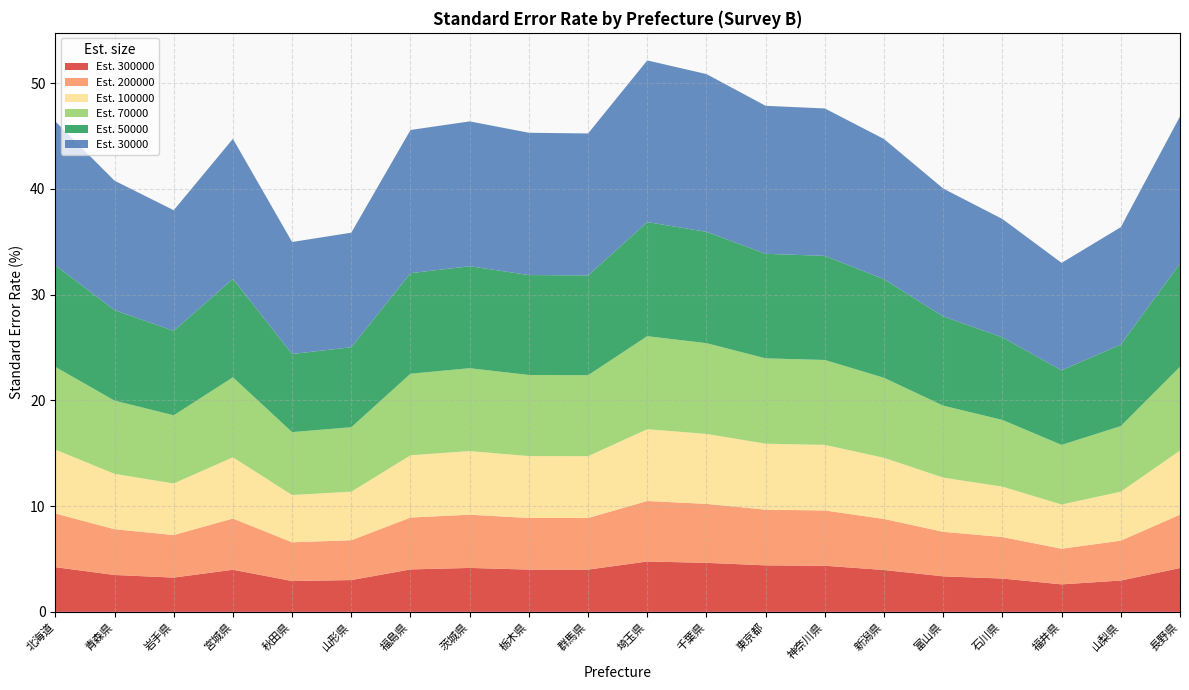

Reading left to right, extract all data points from this chart.

300000: 4.2	3.5	3.2	4.0	2.9	3.0	4.0	4.2	4.0	4.0	4.8	4.6	4.4	4.4	4.0	3.4	3.2	2.6	3.0	4.1
200000: 5.1	4.3	4.0	4.8	3.7	3.8	4.9	5.0	4.9	4.9	5.7	5.6	5.3	5.2	4.8	4.2	3.9	3.4	3.8	5.1
100000: 6.0	5.2	4.9	5.8	4.5	4.6	5.9	6.0	5.9	5.9	6.8	6.6	6.2	6.2	5.8	5.1	4.8	4.2	4.6	6.1
70000: 7.8	6.9	6.4	7.6	5.9	6.1	7.7	7.8	7.7	7.7	8.8	8.6	8.1	8.0	7.6	6.8	6.3	5.6	6.2	7.9
50000: 9.6	8.6	8.0	9.3	7.4	7.6	9.5	9.6	9.5	9.4	10.8	10.5	9.9	9.8	9.3	8.4	7.8	7.0	7.7	9.8
30000: 13.6	12.2	11.4	13.2	10.6	10.8	13.5	13.7	13.5	13.4	15.3	14.9	14.0	13.9	13.3	12.1	11.2	10.2	11.1	13.9